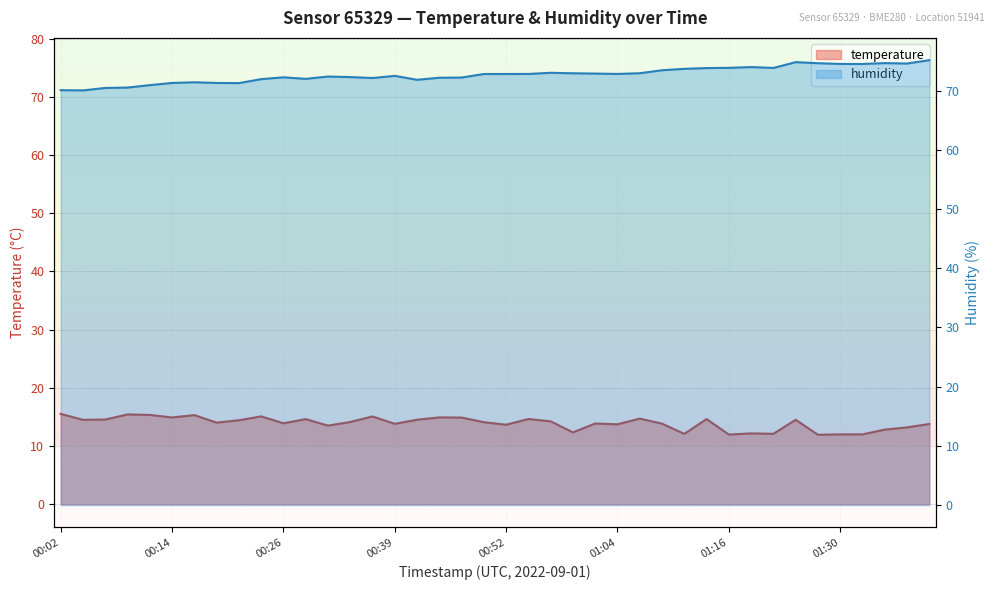

What is the sum of the humidity values at 00:04 and 01:01?

142.9